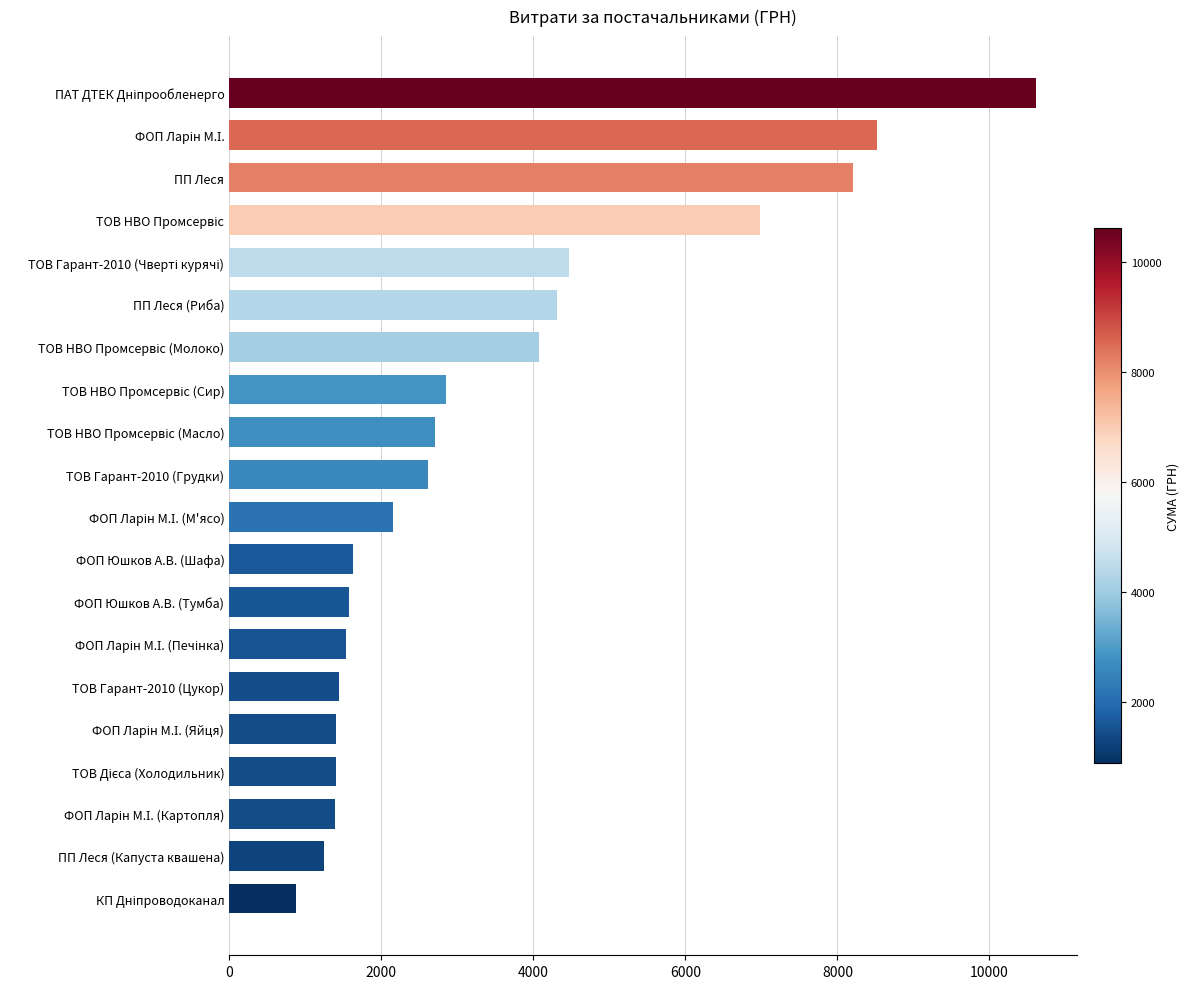

What is the greatest value displayed?

10614.0